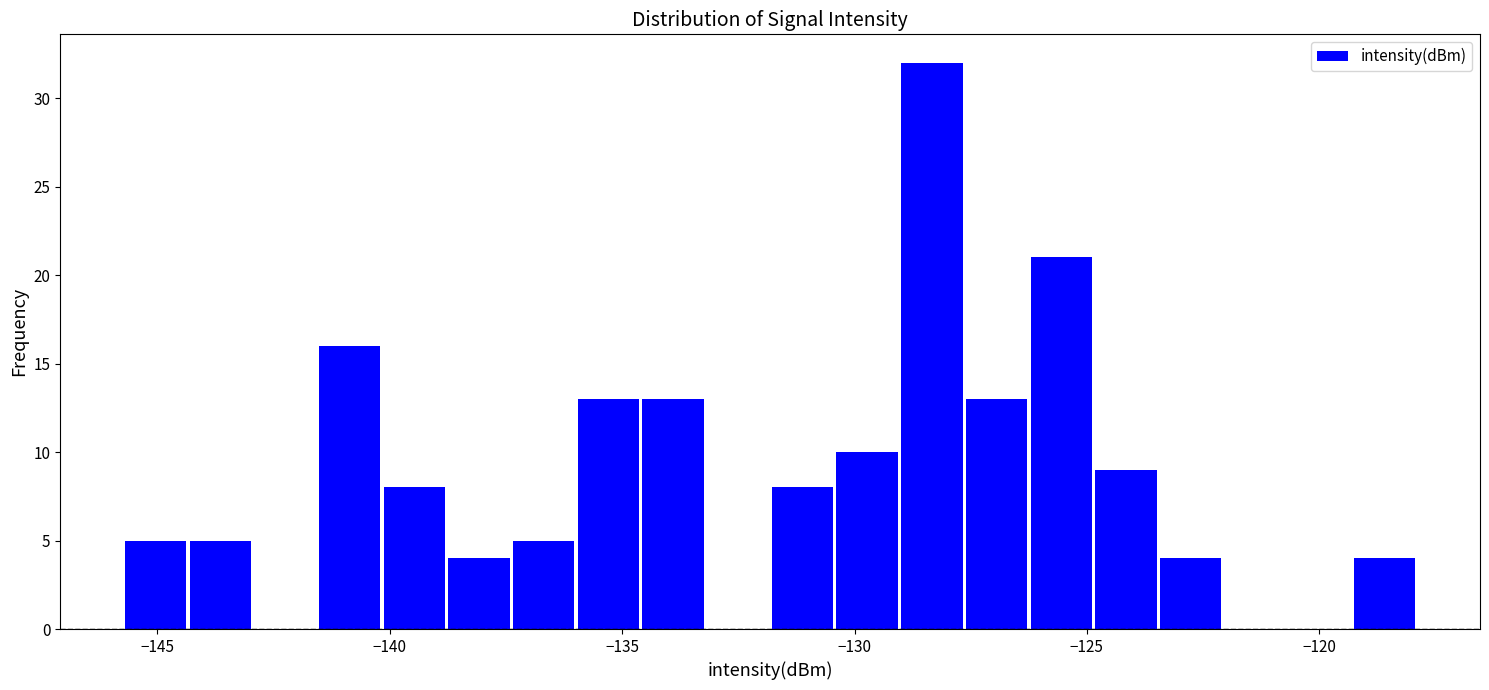

Read against the x-axis, roughly where is the centre of the tallest bar?

-128.5